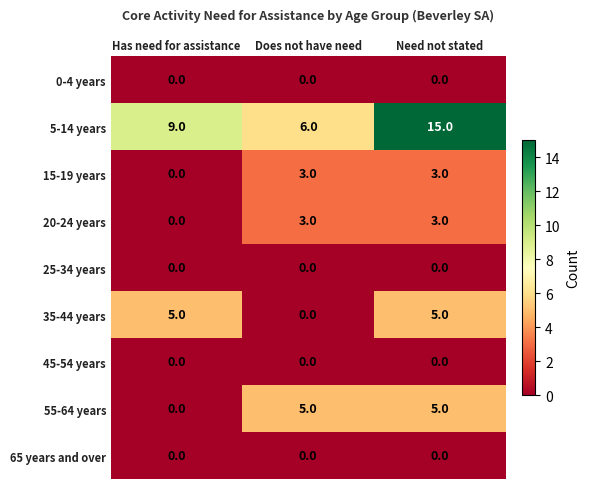

How many 15-19 years values are between 0 and 3?

3